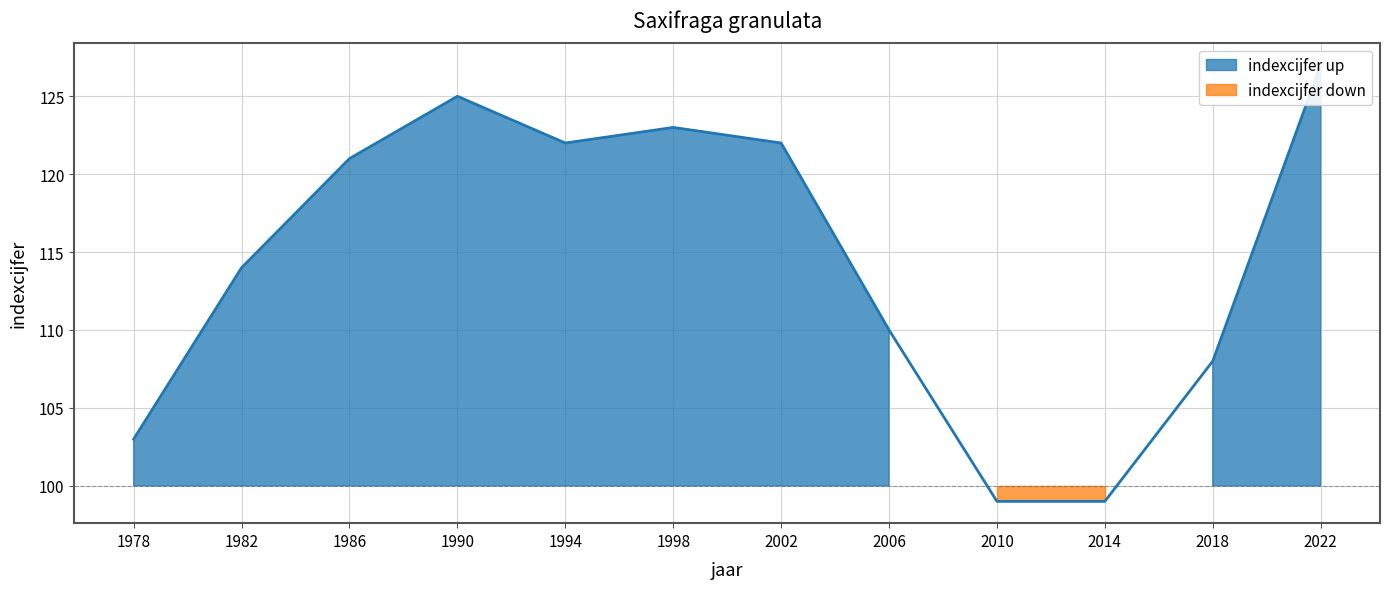

True or false: the data shows 41 at 1986.

False